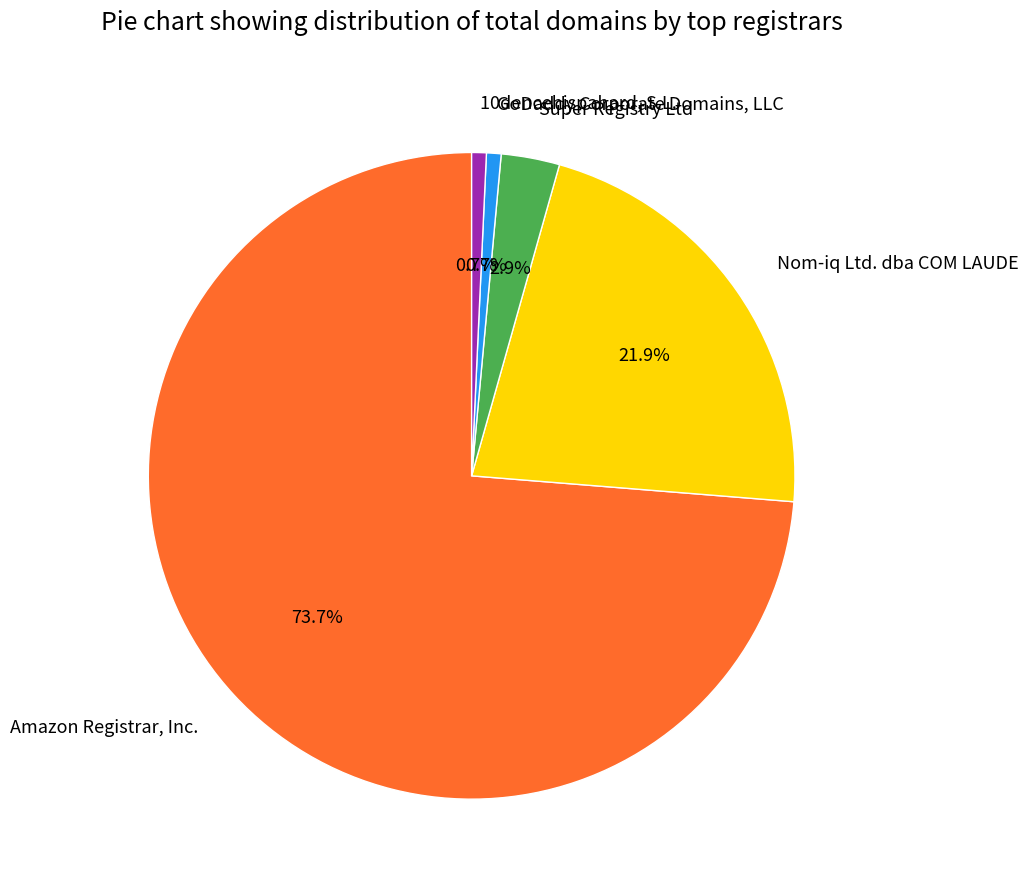

To the nearest percent, what is the difference between the largest and smallest slice percentages?

73%